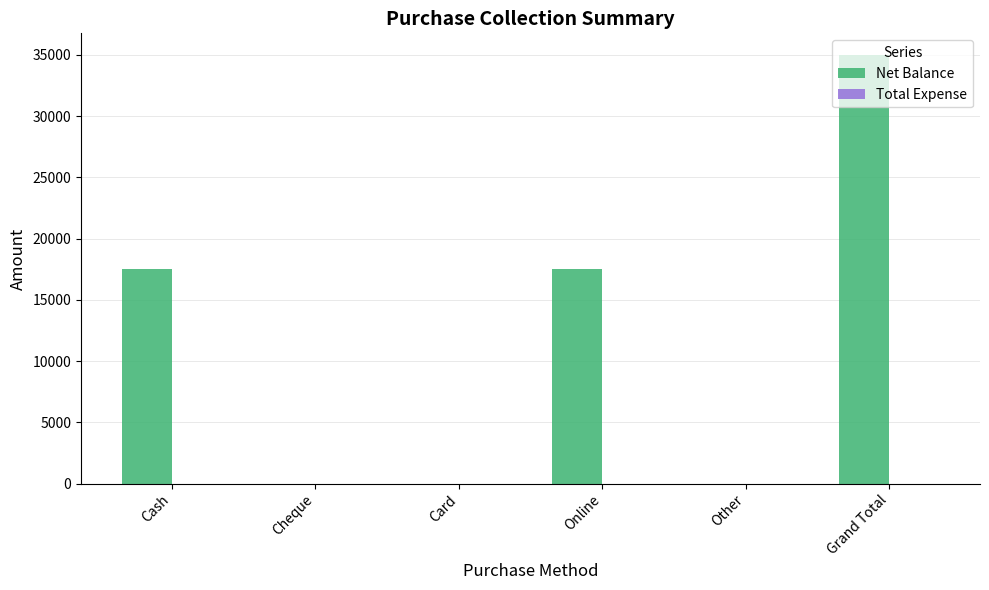

What is the change in value from Cash to Card?

-17500